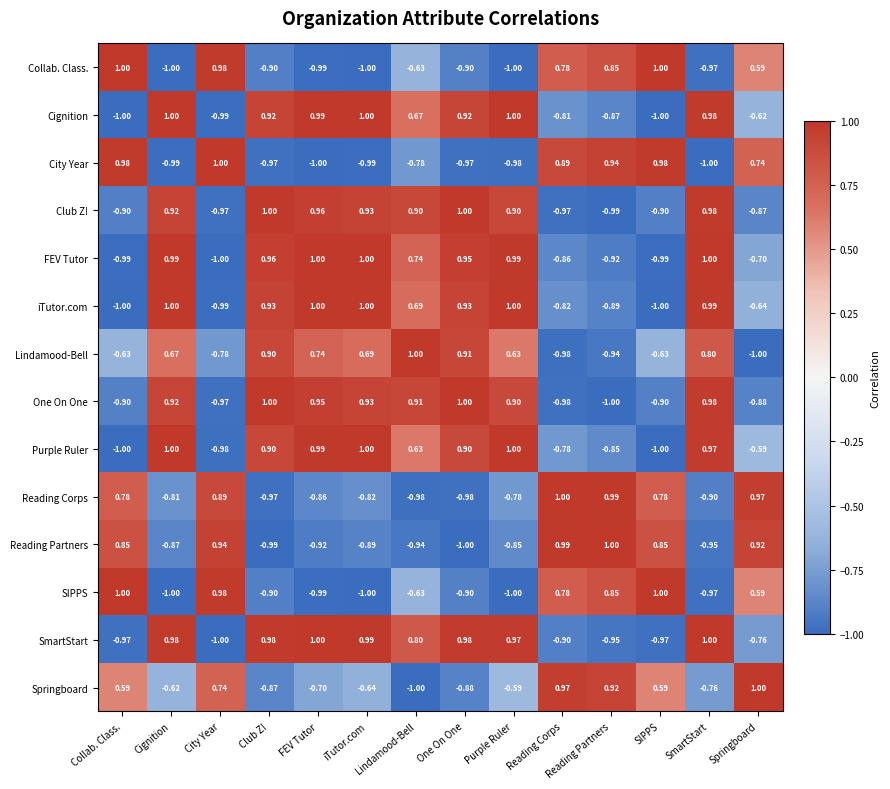

Which series changed the most between iTutor.com and SmartStart?

Springboard